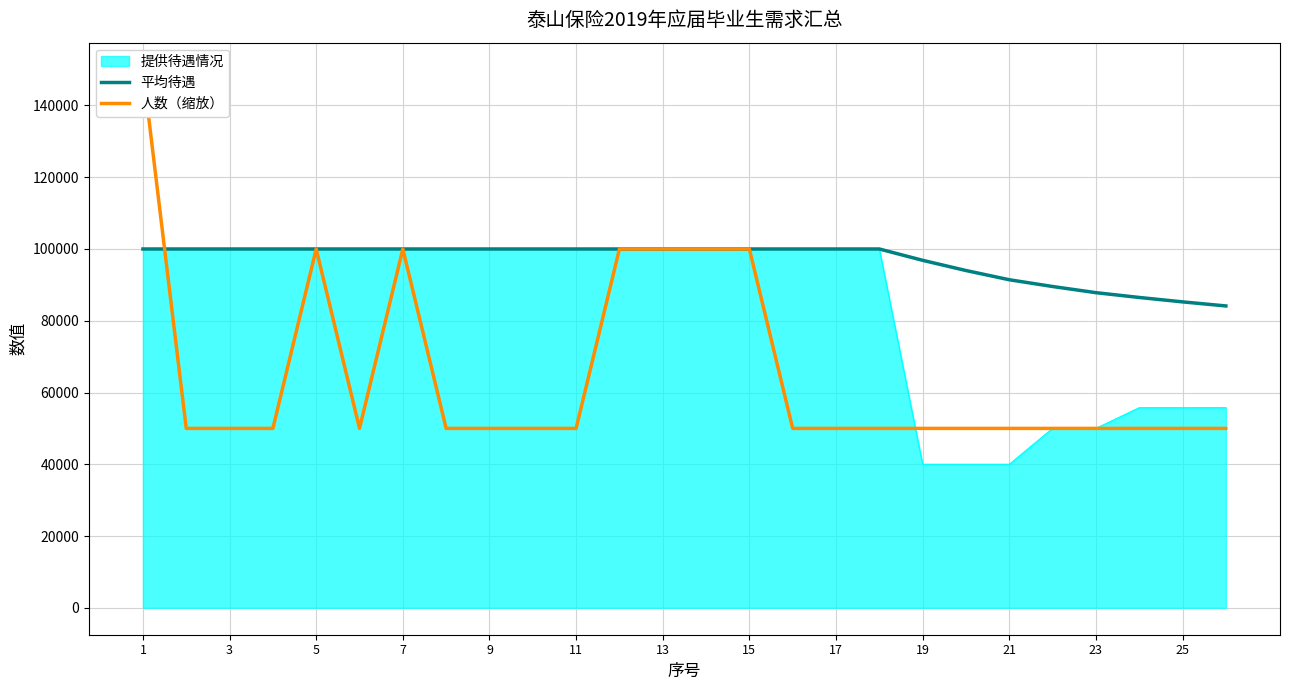

Is the value of 提供待遇情况 at 25 greater than the value of 平均待遇 at 5?

No